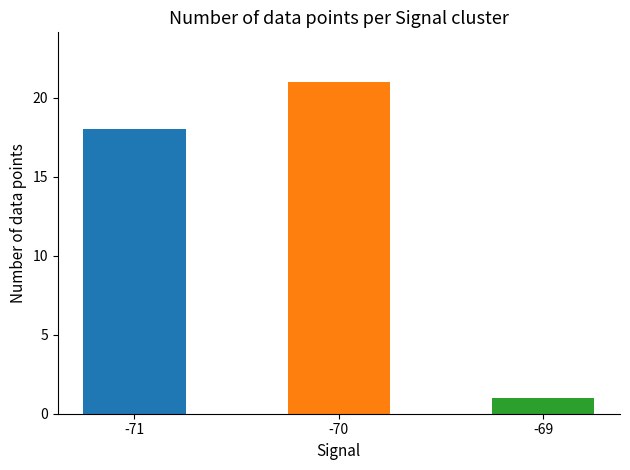

List the labels in order of value, largest first.

-70, -71, -69